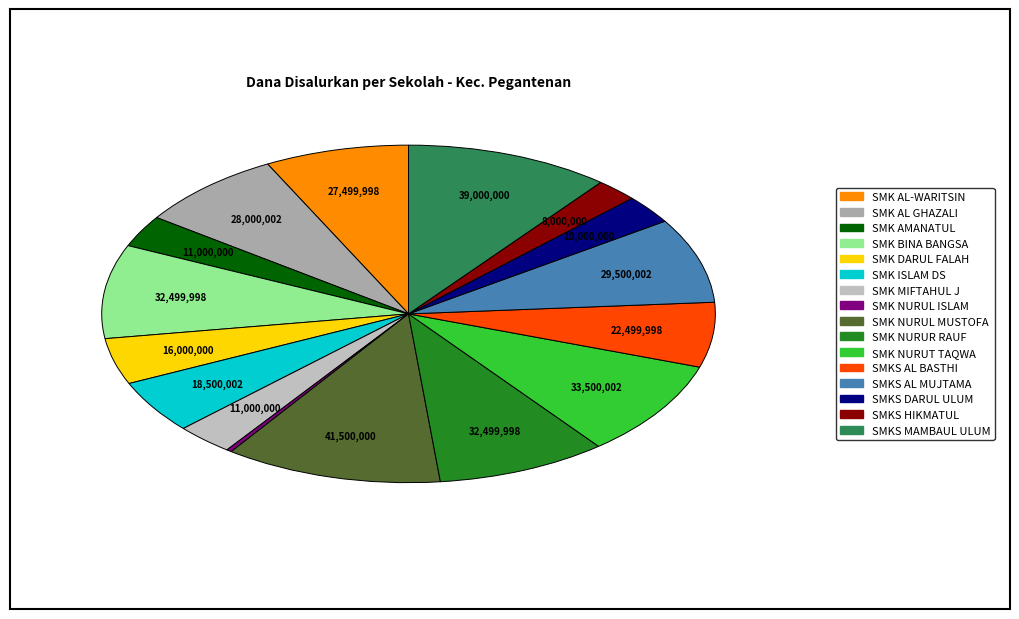

Which category has the biggest portion of the pie?

SMK NURUL MUSTOFA